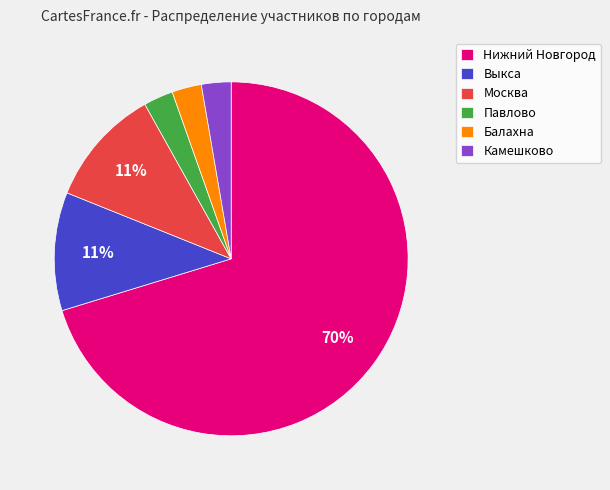

Count the number of slices in the pie.

6